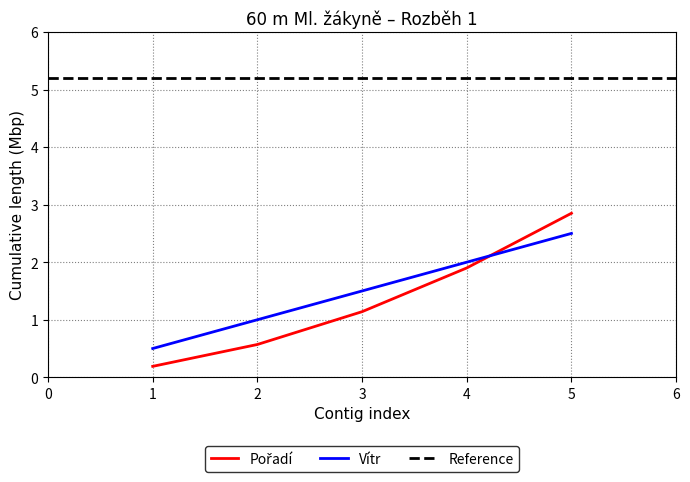

True or false: Vítr has a value of 2.3 at 3.

False